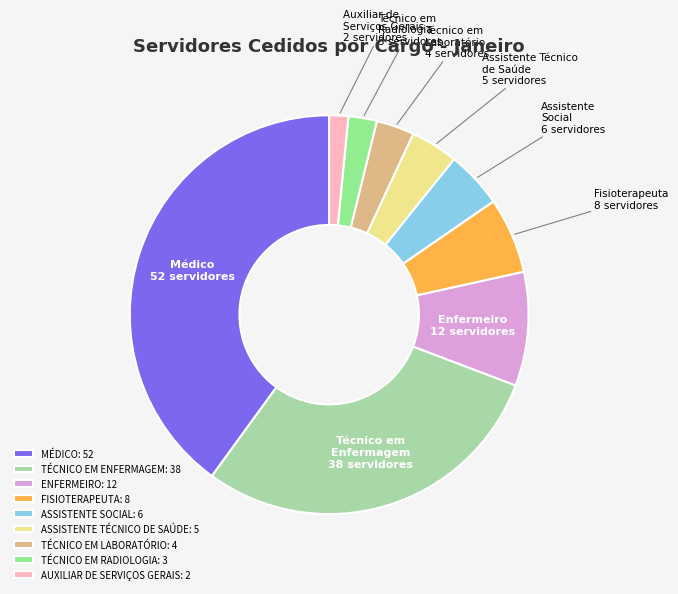

Is it true that MÉDICO is 40% of the pie?

True